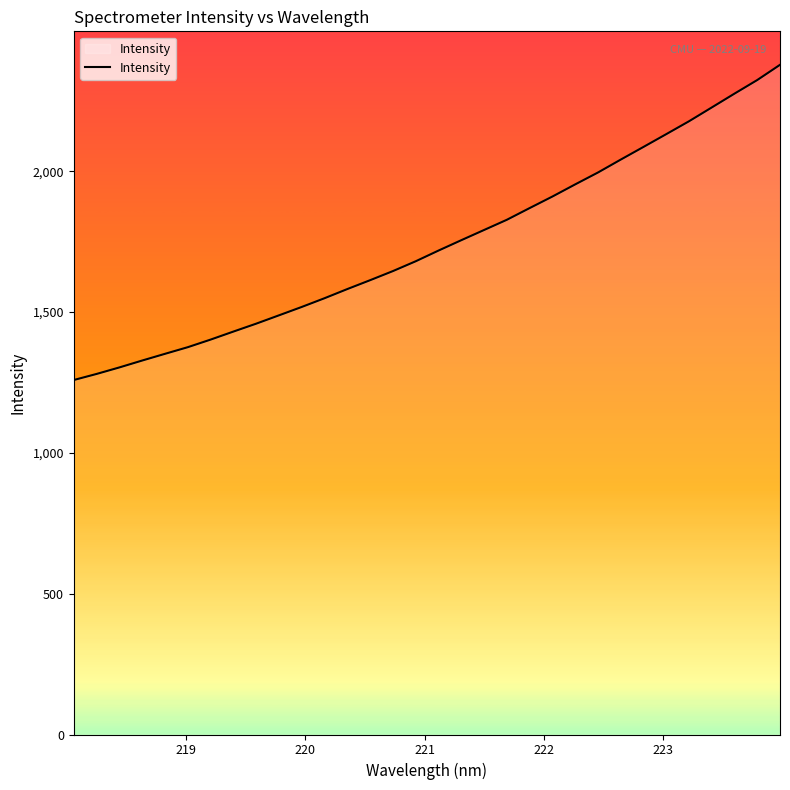

What is the greatest value displayed?

2378.3